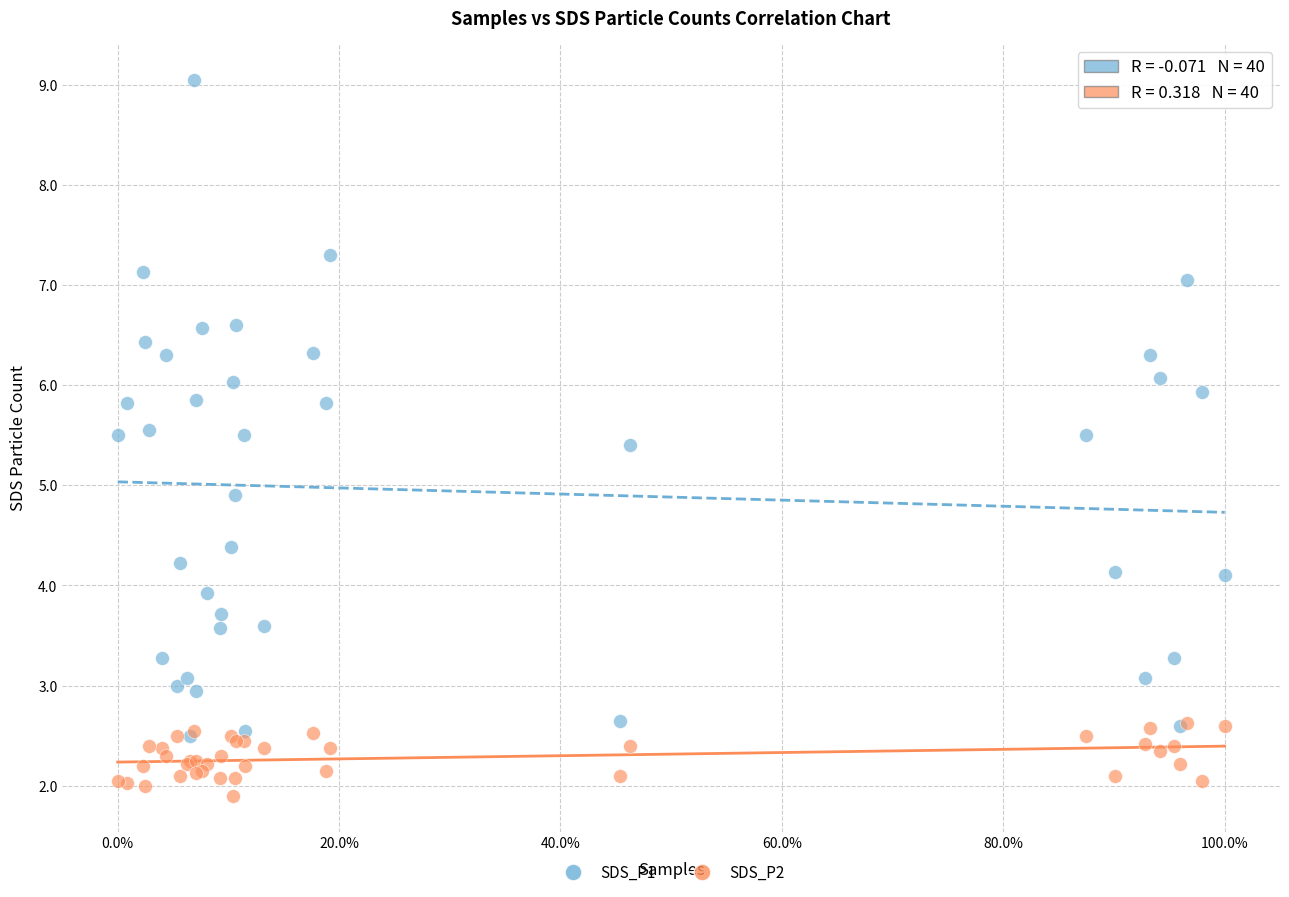

In the SDS_P1 series, what Y value is closest to 5?

4.9